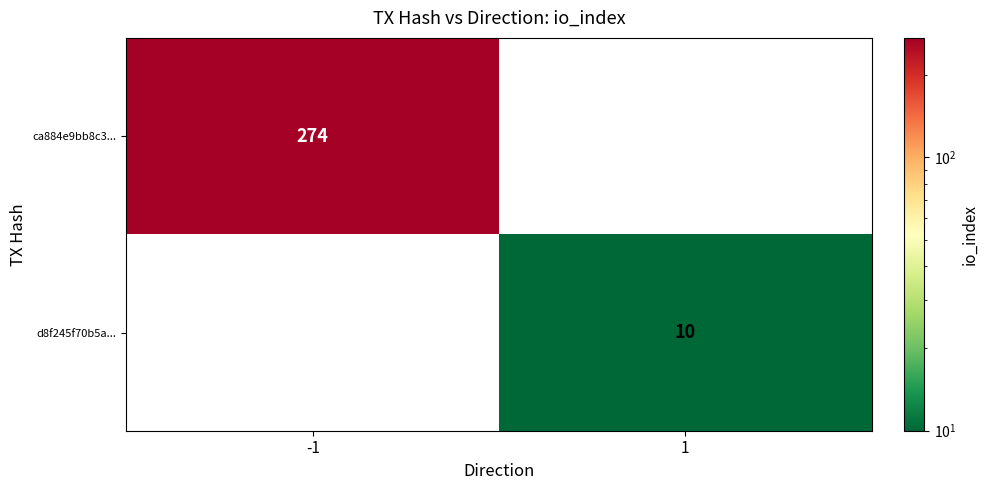

The ca884e9bb8c3... series shows 189 at -1. True or false?

False